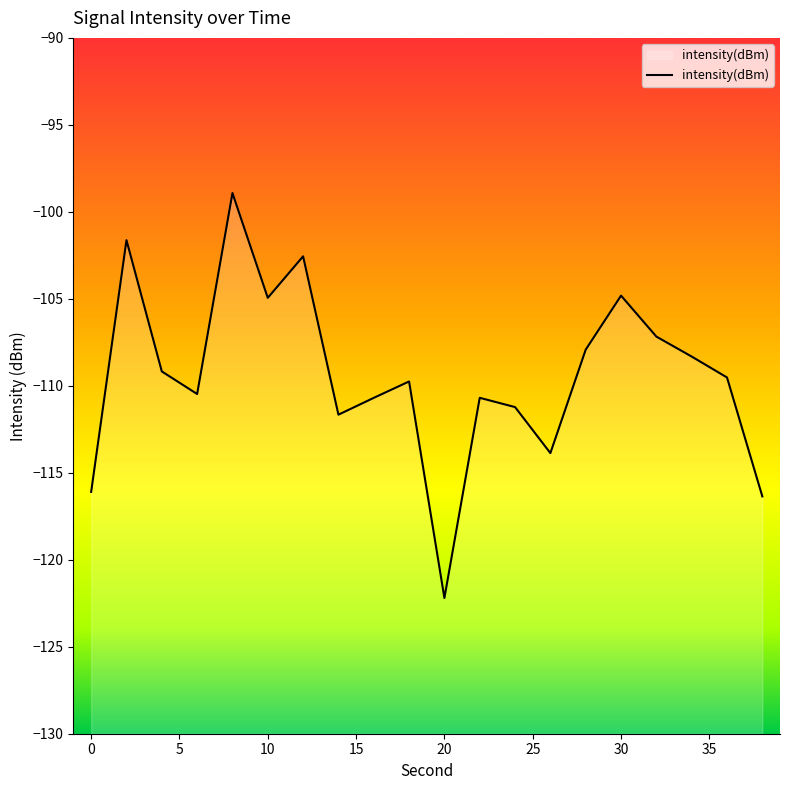

Reading left to right, list all the values displayed in this chart.

0=-116.1	2=-101.6	4=-109.2	6=-110.5	8=-98.9	10=-104.9	12=-102.6	14=-111.7	16=-110.7	18=-109.8	20=-122.2	22=-110.7	24=-111.2	26=-113.9	28=-107.9	30=-104.8	32=-107.2	34=-108.3	36=-109.5	38=-116.4